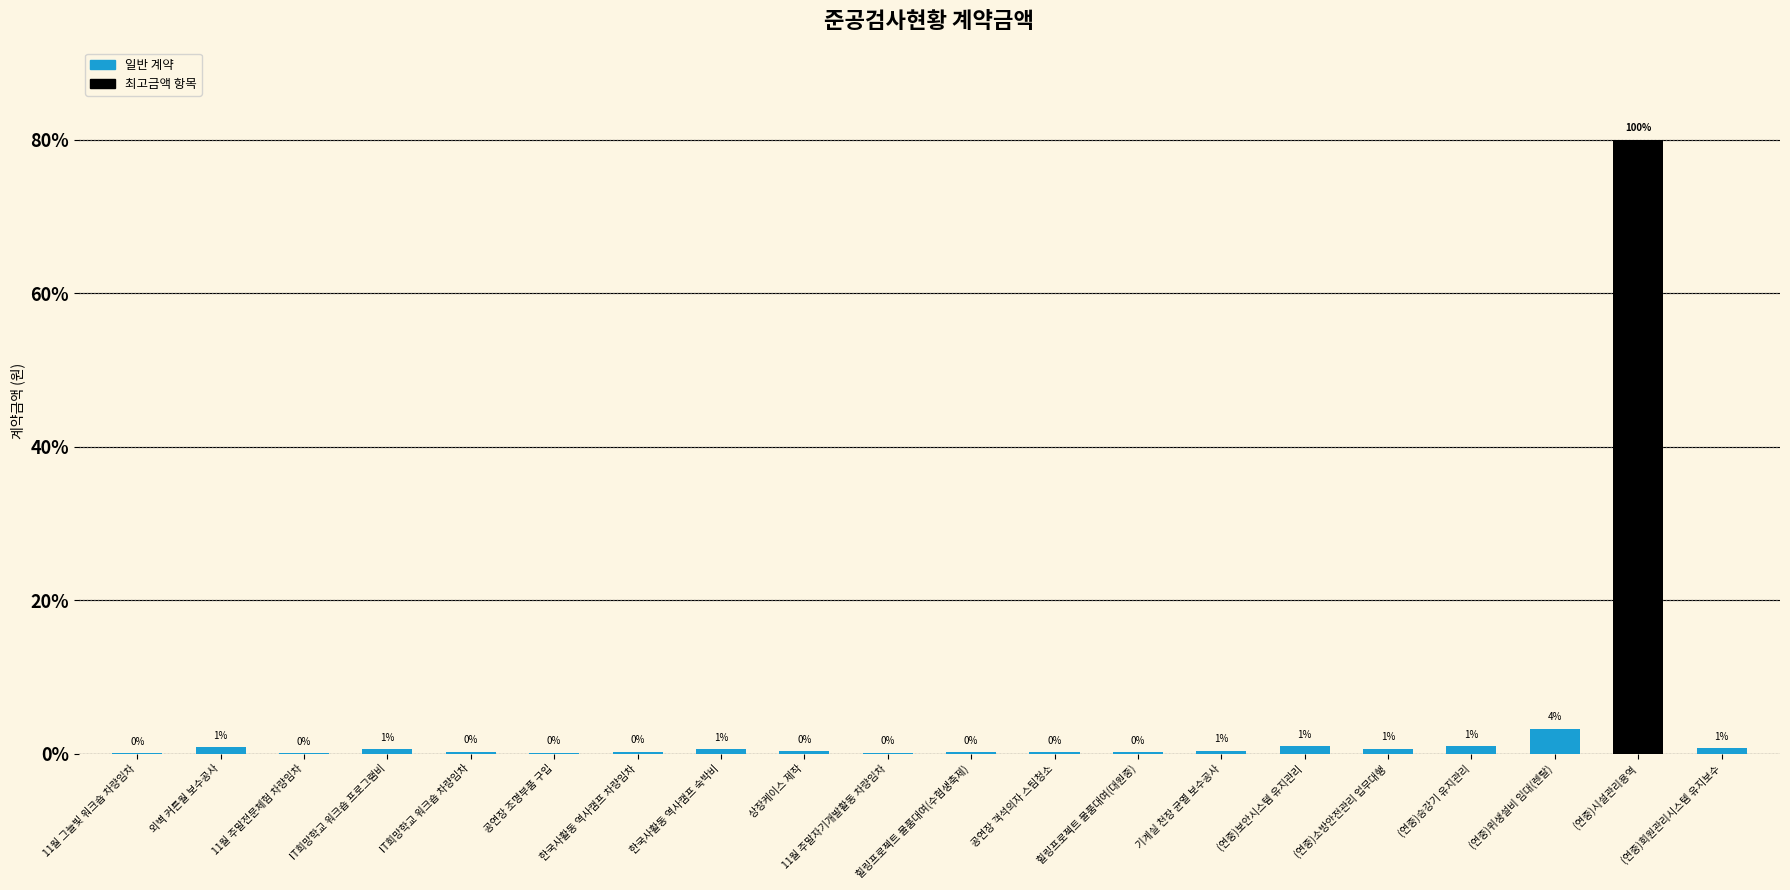

Does the chart contain any negative values?

No